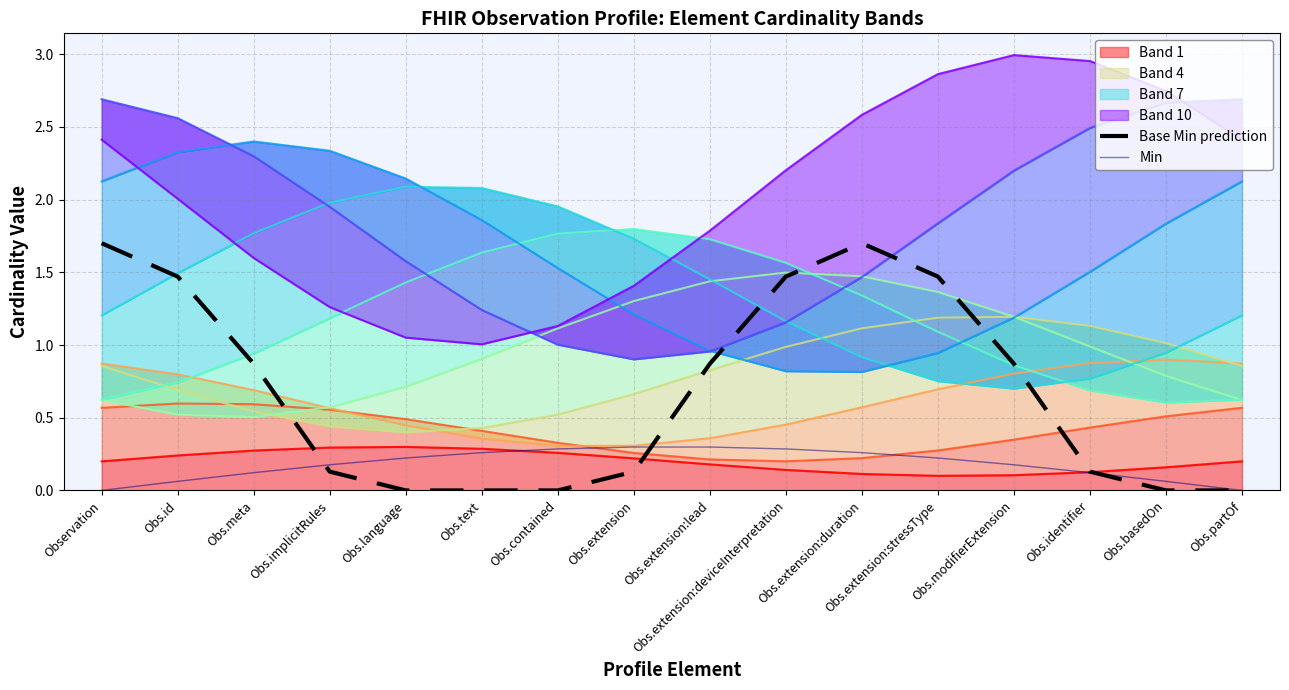

What is the total value across all series at Obs.extension:duration?

2.0